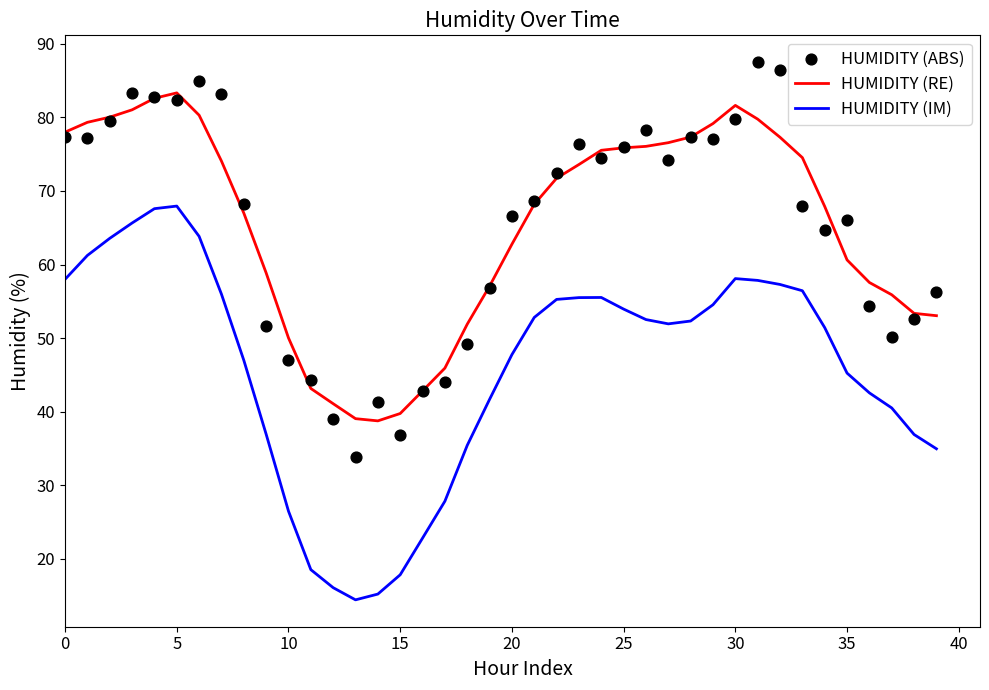

Which series reaches the minimum Y coordinate?

HUMIDITY (IM)